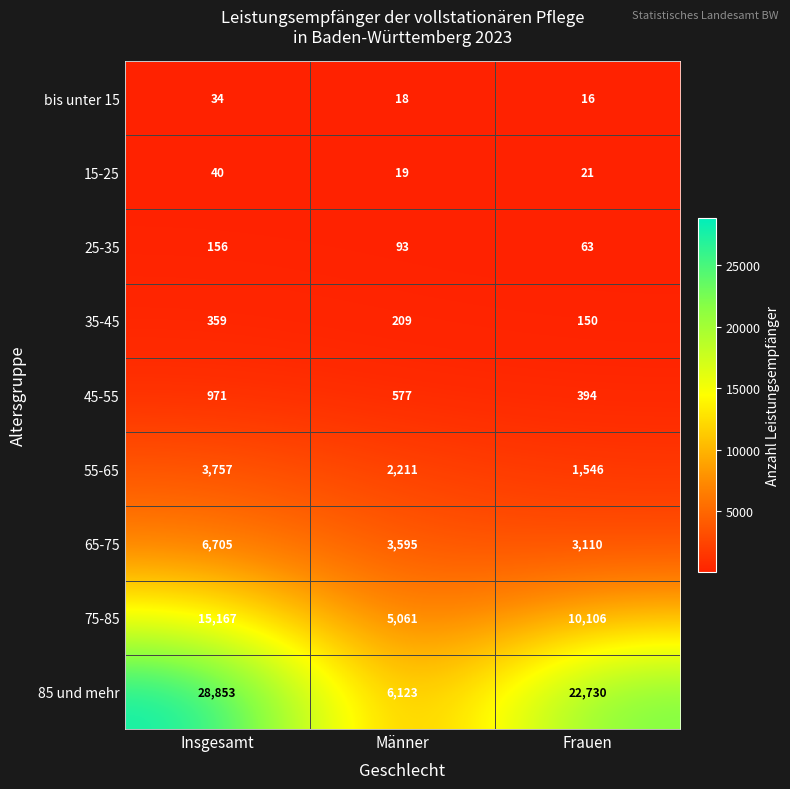

What is the approximate value of 85 und mehr at Insgesamt, to the nearest 50?

28850